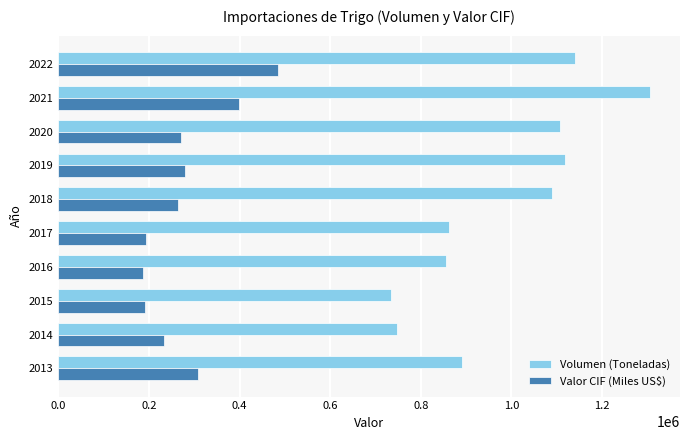

What is the sum of the Valor CIF (Miles US$) values at 2018 and 2020?

535076.5